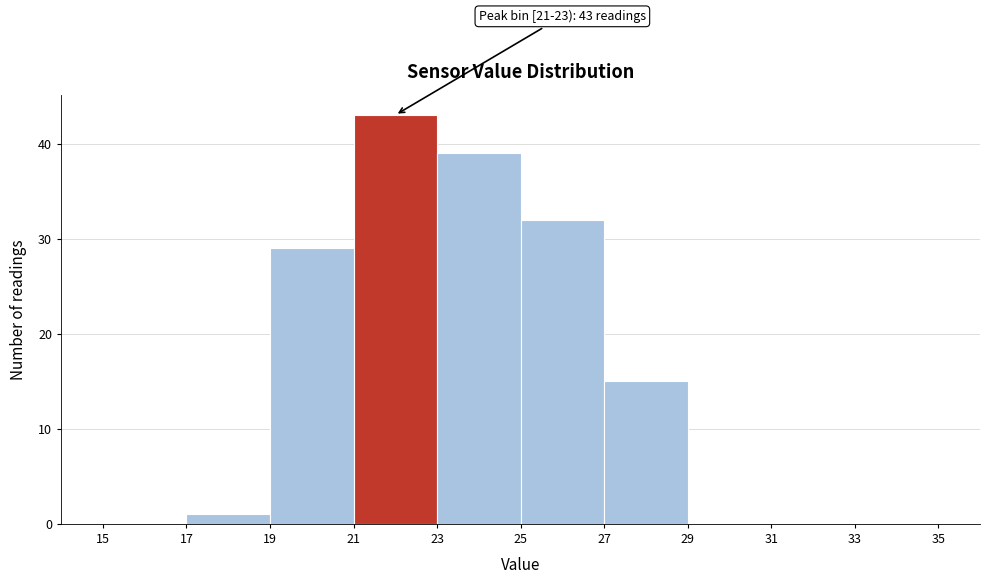

Which range on the x-axis has the tallest bar?

21 to 23